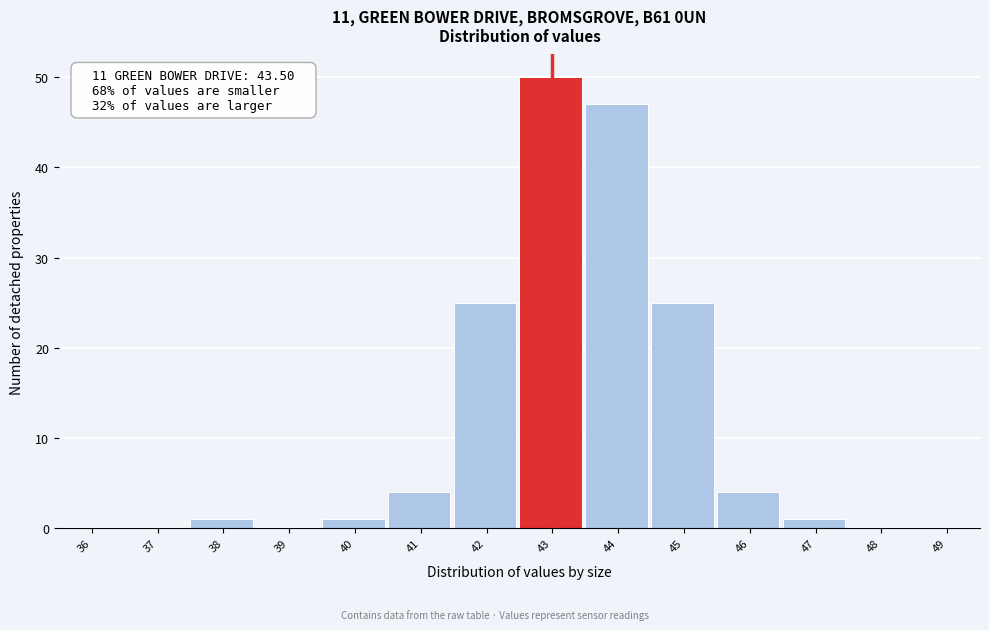

Reading left to right, list all the values displayed in this chart.

36=0	37=0	38=1	39=0	40=1	41=4	42=25	43=50	44=47	45=25	46=4	47=1	48=0	49=0